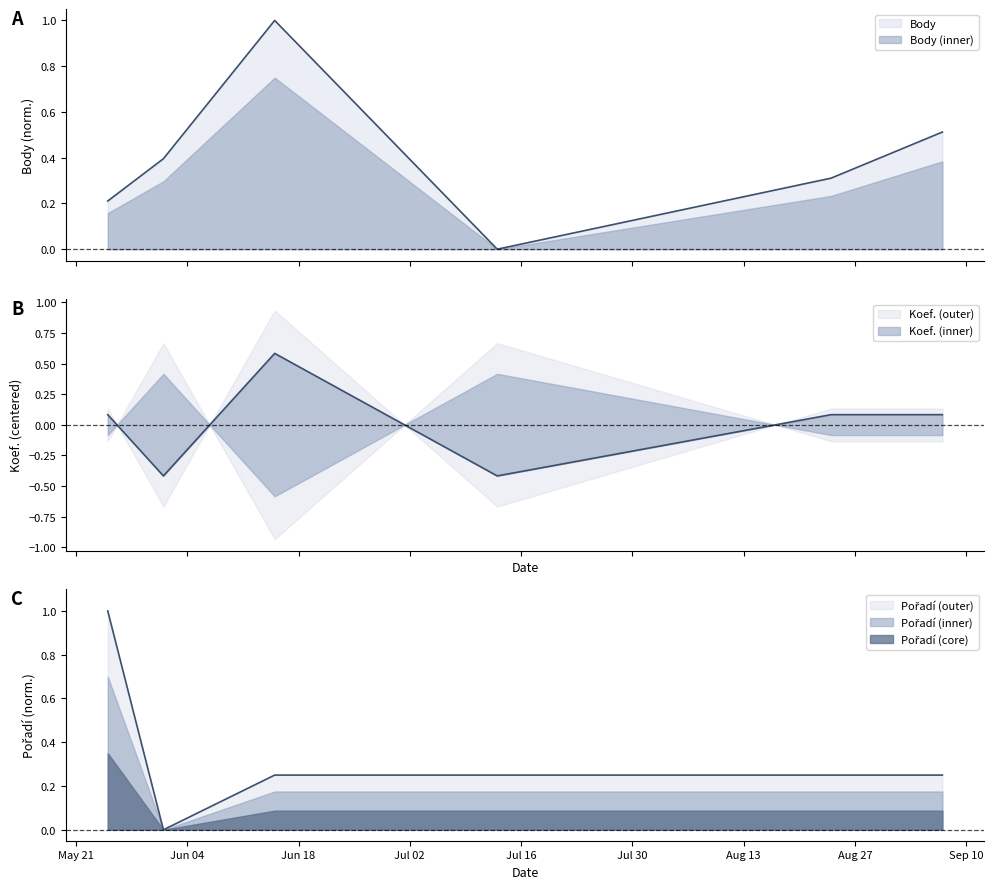

What is the label of the 6th point from the left?

2013-09-07